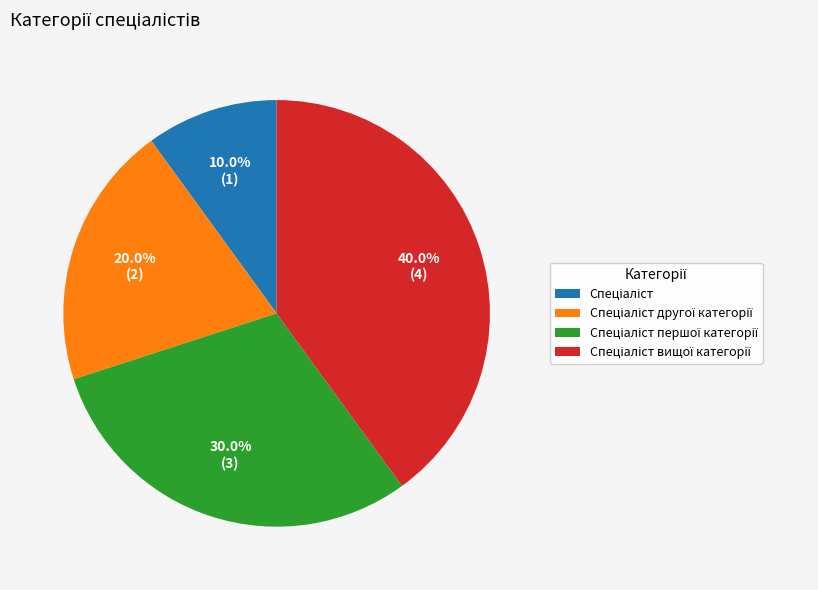

Is there a majority slice in this chart?

No